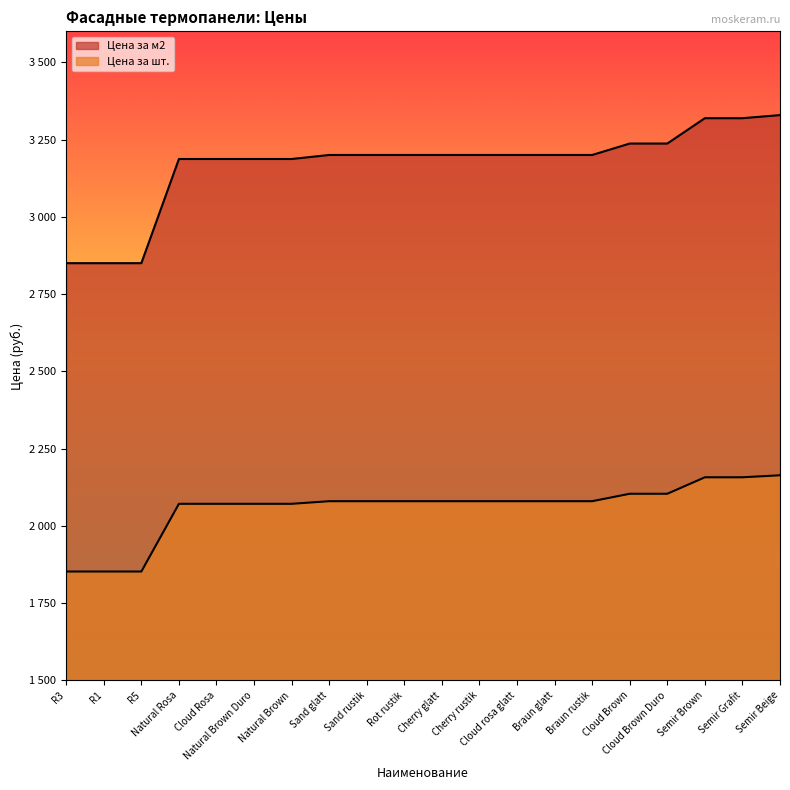

The value of Цена за м2 at Cloud Brown Duro is 3237.0. True or false?

True